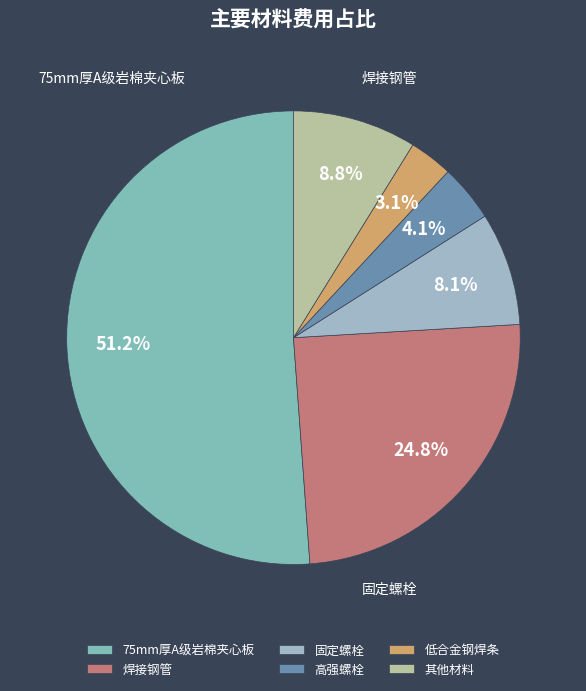

To the nearest percent, what portion does 75mm厚A级岩棉夹心板 represent?

51%